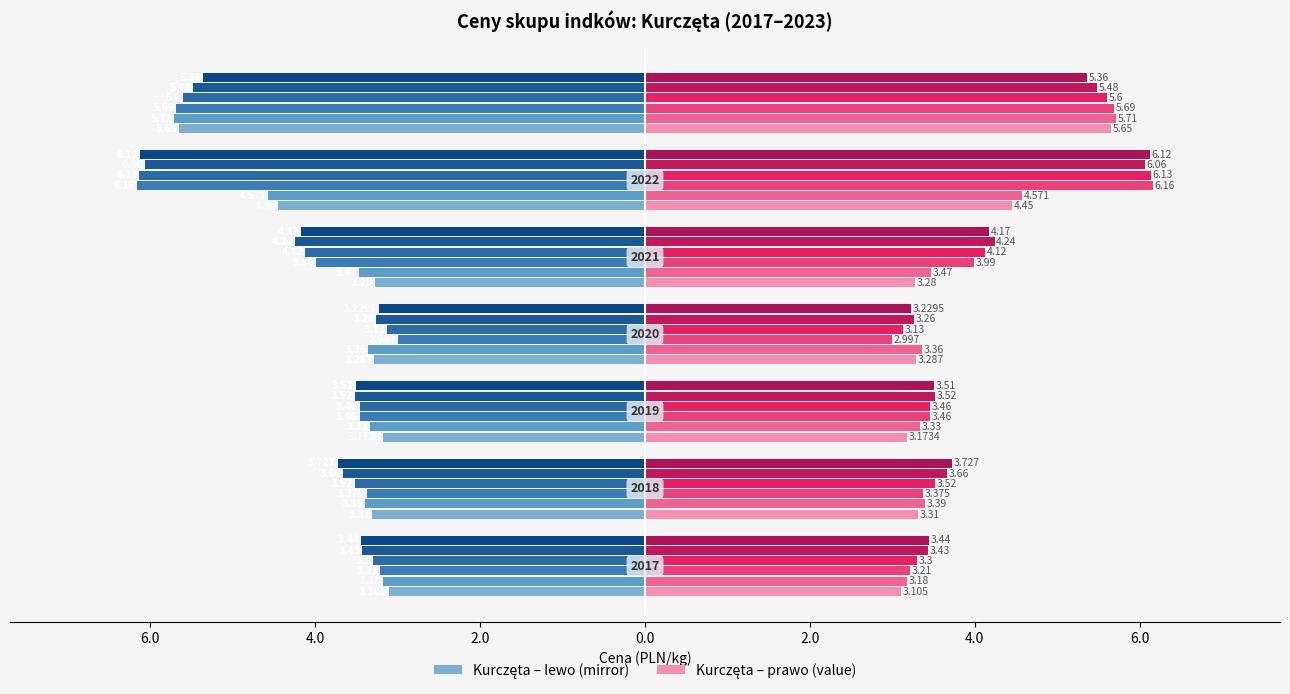

Does the chart contain any negative values?

No